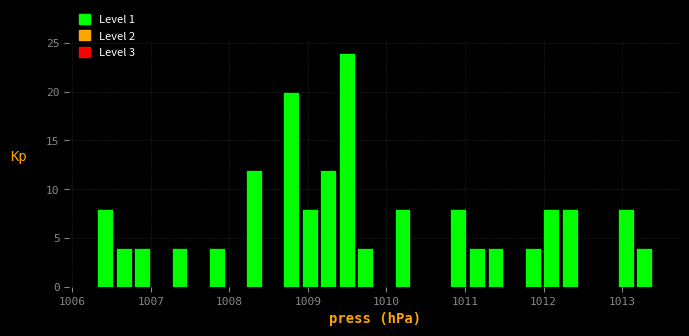

Read against the x-axis, roughly where is the centre of the tallest bar?

1009.5